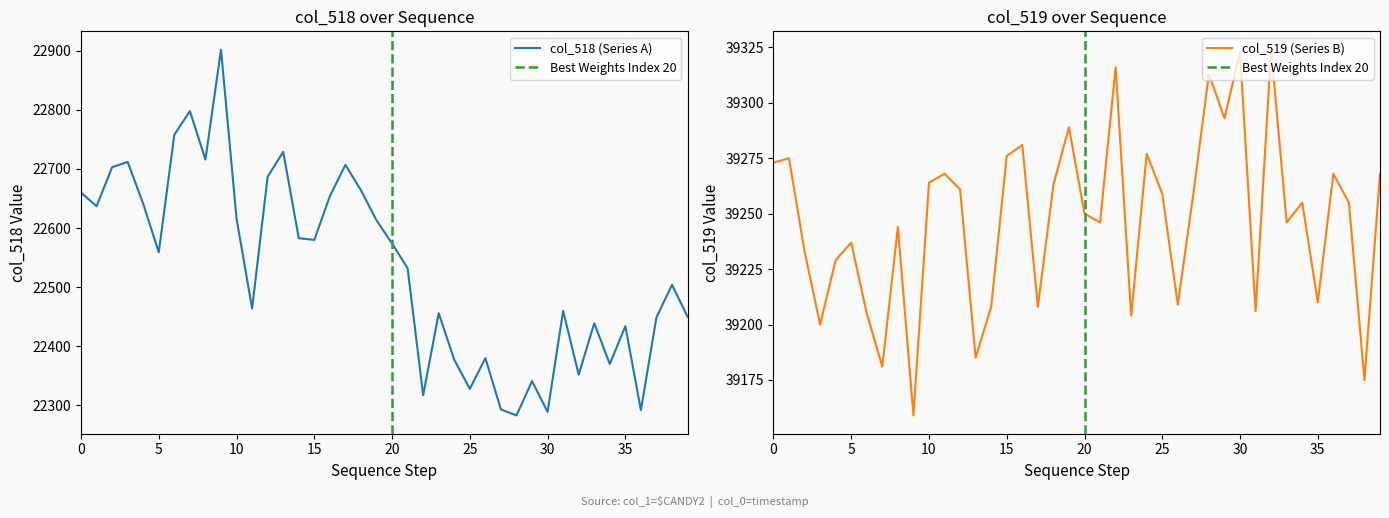

What are all the series names shown in the legend?

col_518, col_519